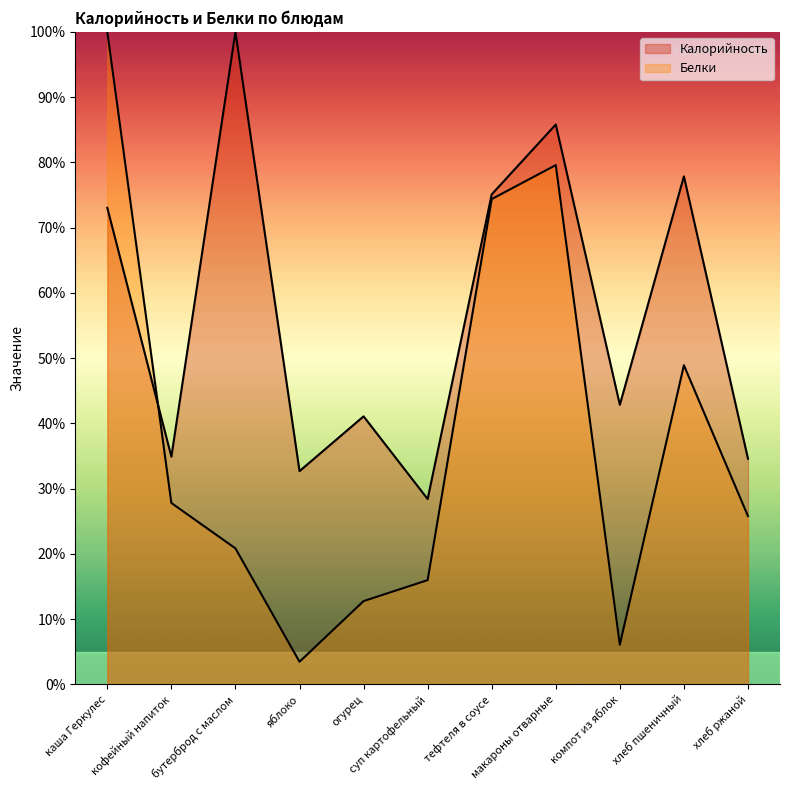

What is the label of the 2nd point from the right?

хлеб пшеничный